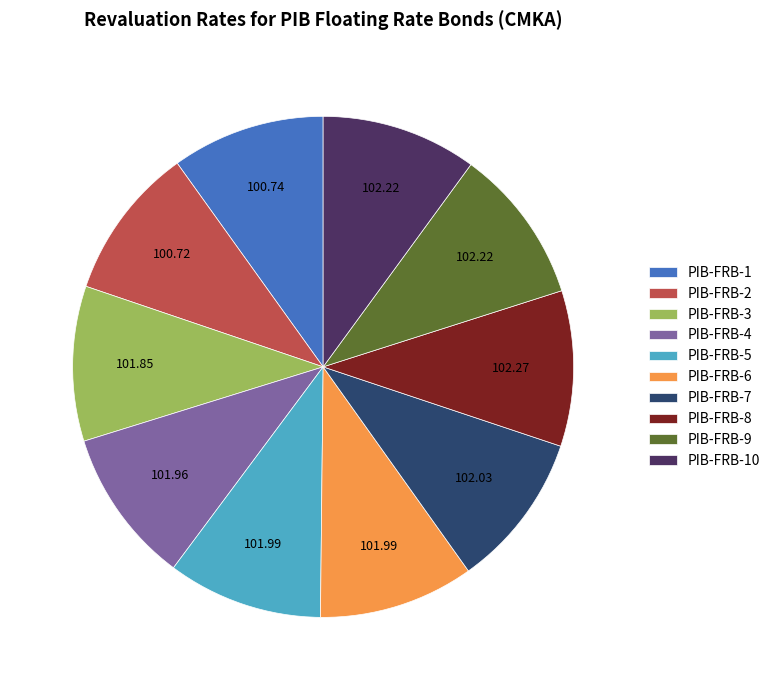

Combined, do PIB-FRB-10 and PIB-FRB-4 account for over 50%?

No